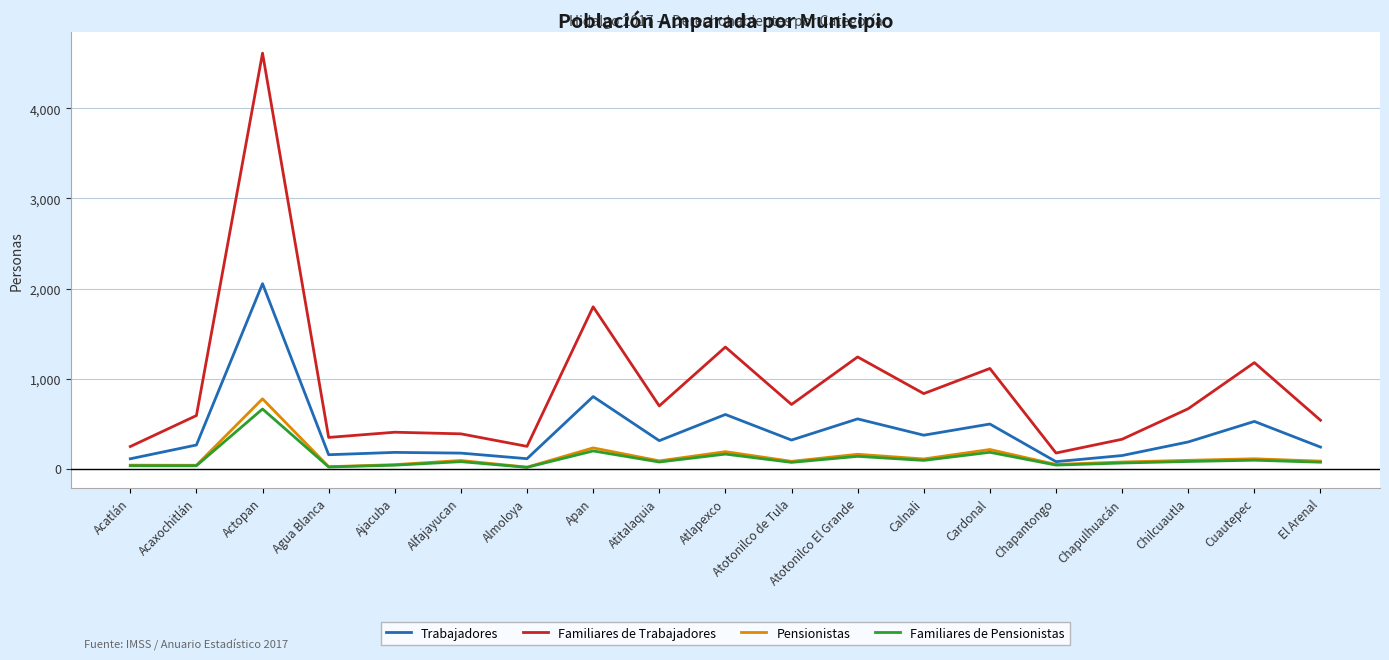

Which category has the highest value in the Trabajadores series?

Actopan